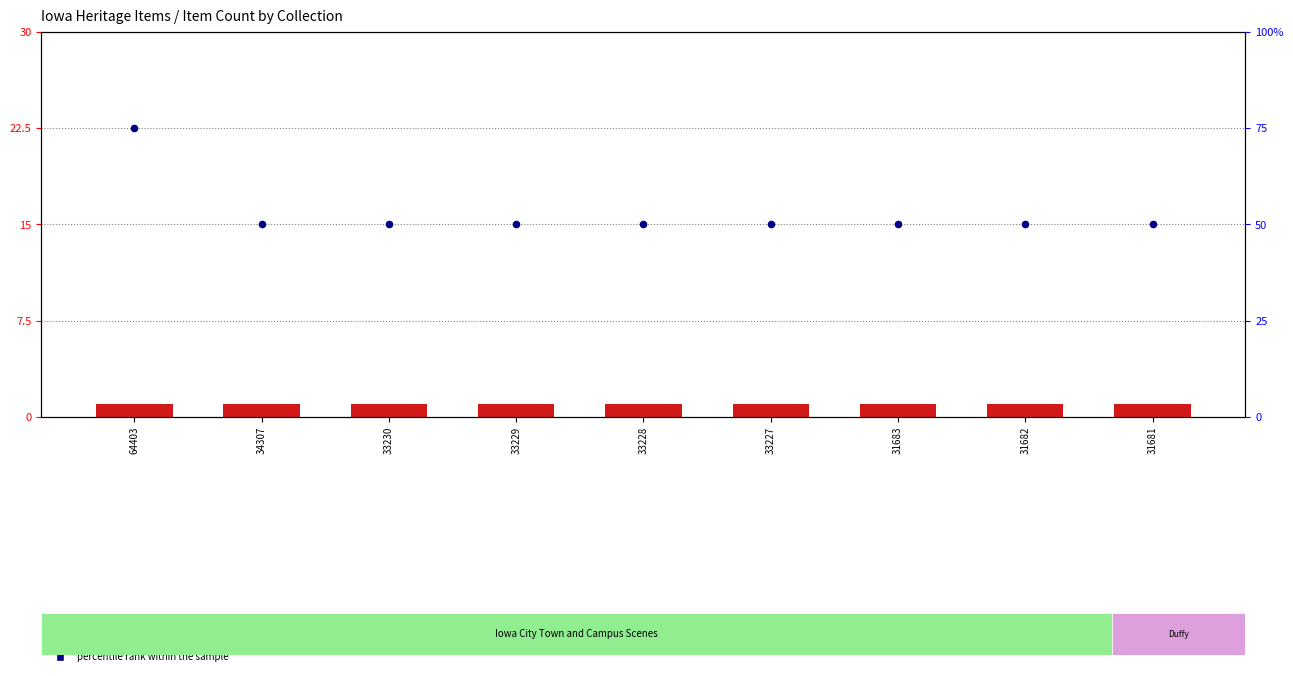

Which series has the largest total across all categories?

percentile rank within the sample